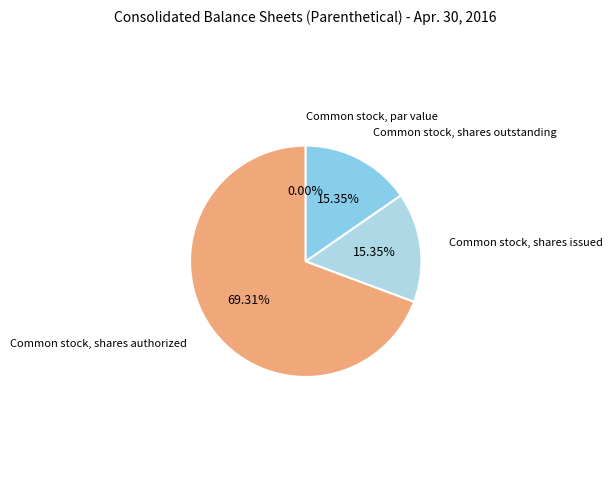

The Common stock, shares outstanding slice represents 15% of the pie. True or false?

True